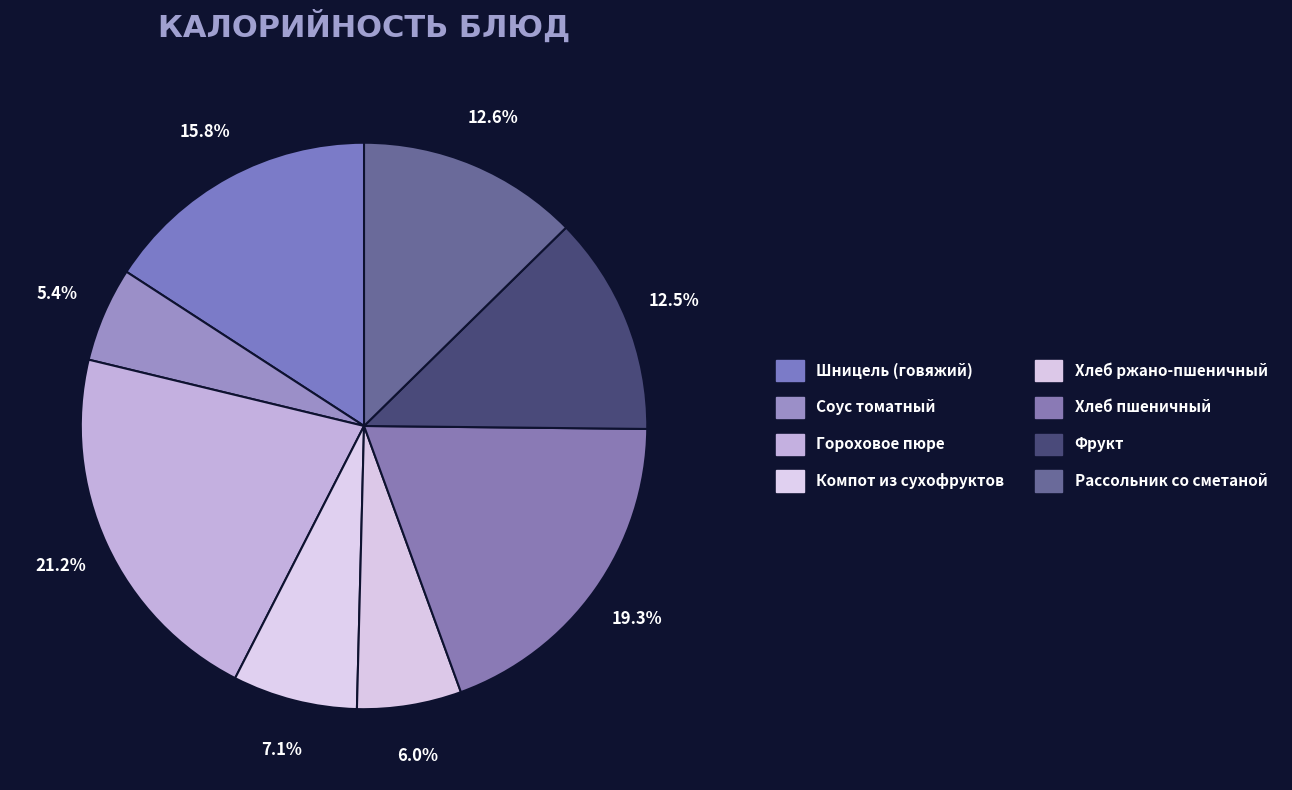

Between Хлеб пшеничный and Гороховое пюре, which is larger?

Гороховое пюре